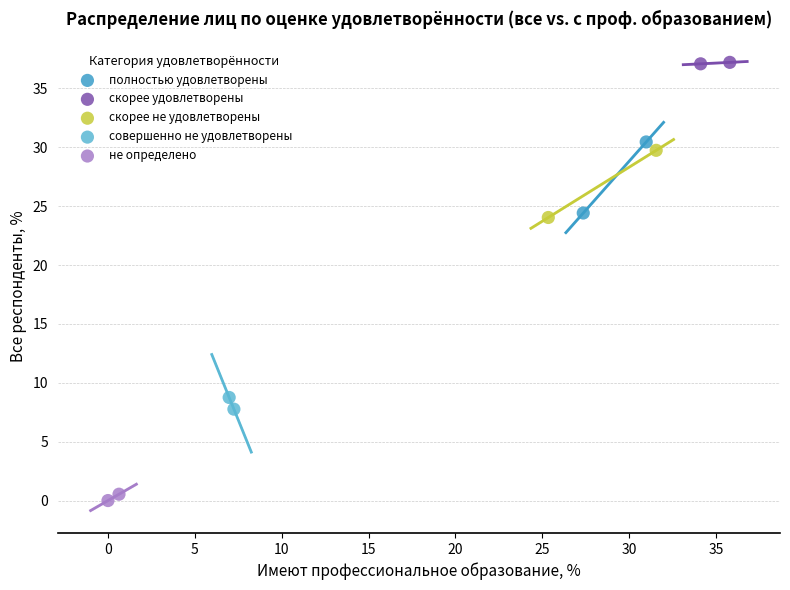

What are all the series names shown in the legend?

полностью удовлетворены, скорее удовлетворены, скорее не удовлетворены, совершенно не удовлетворены, не определено